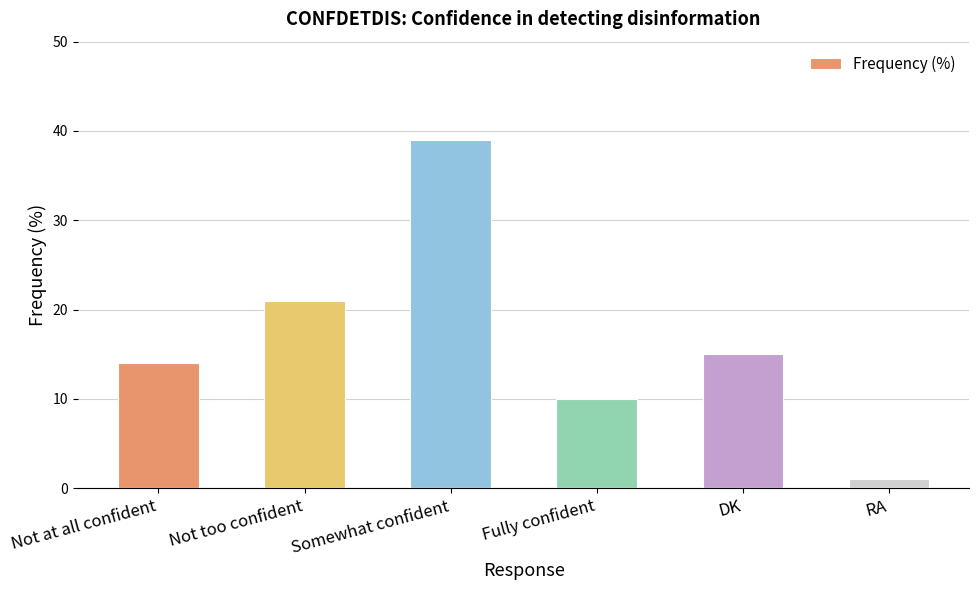

Reading left to right, list all the values displayed in this chart.

Not at all confident=14	Not too confident=21	Somewhat confident=39	Fully confident=10	DK=15	RA=1